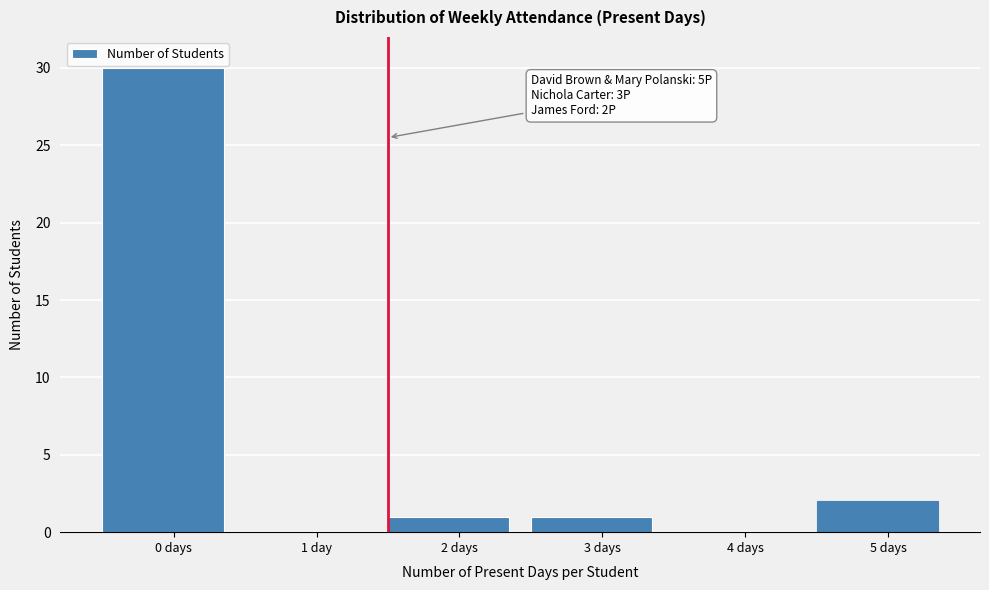

Reading left to right, transcribe all the data shown in this chart.

0 days=30	1 day=0	2 days=1	3 days=1	4 days=0	5 days=2